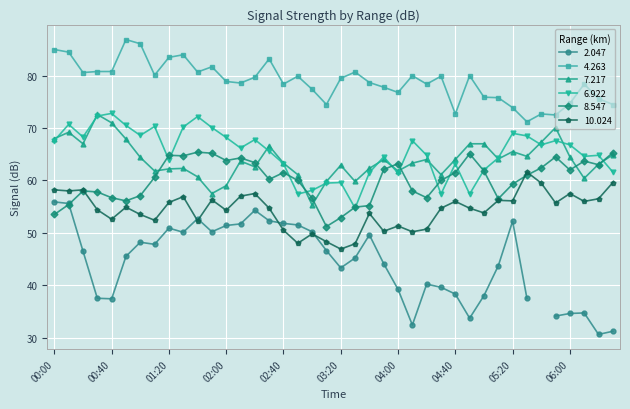

True or false: 6.922 and 10.024 cross at least once.

False